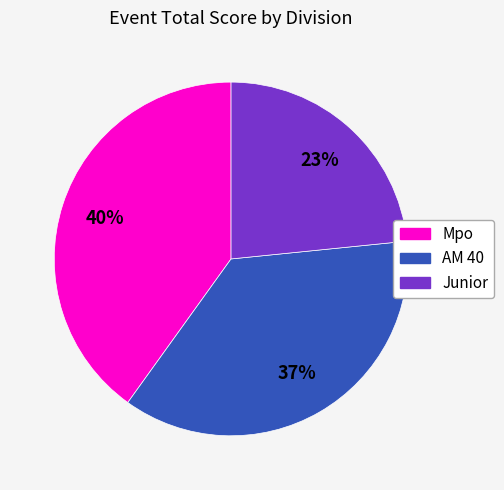

Is there a majority slice in this chart?

No